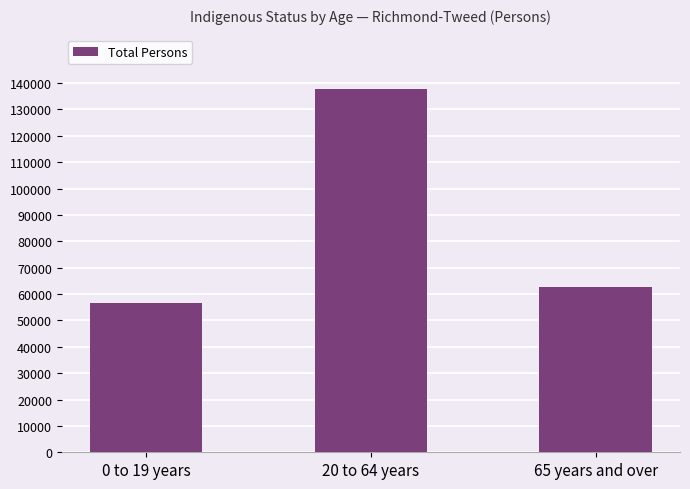

Reading left to right, list all the values displayed in this chart.

0 to 19 years=56544	20 to 64 years=137690	65 years and over=62790